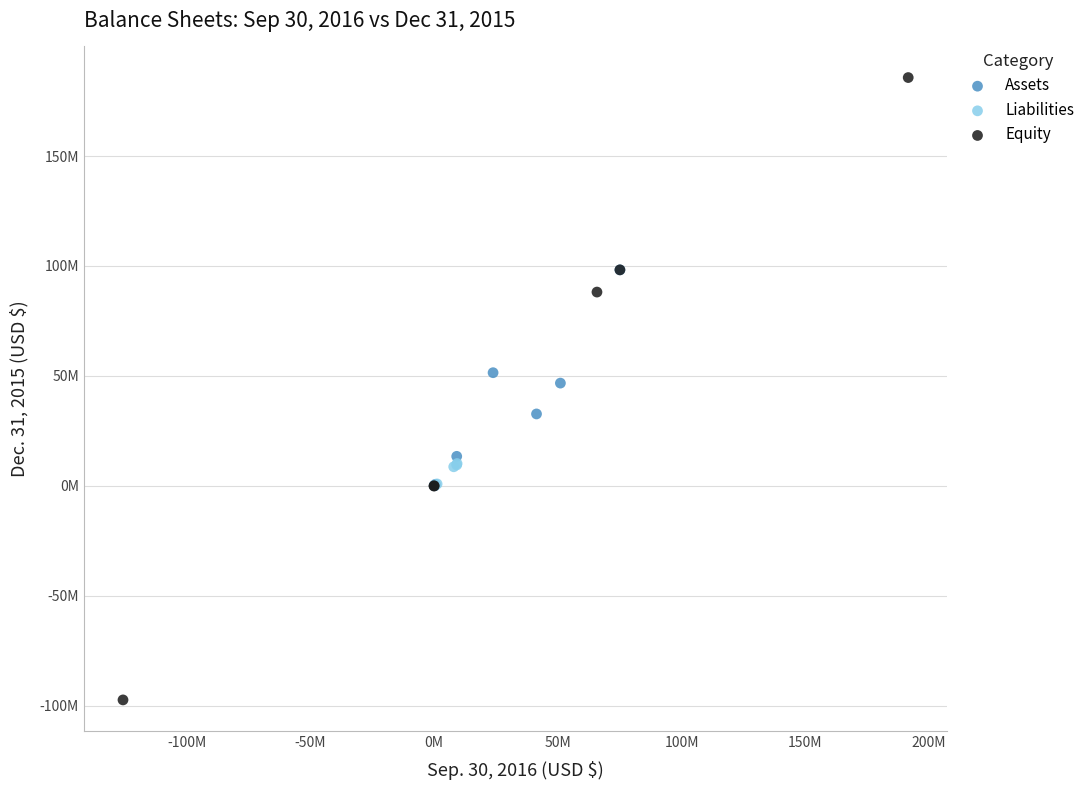

Which series contains the highest Y value?

Equity